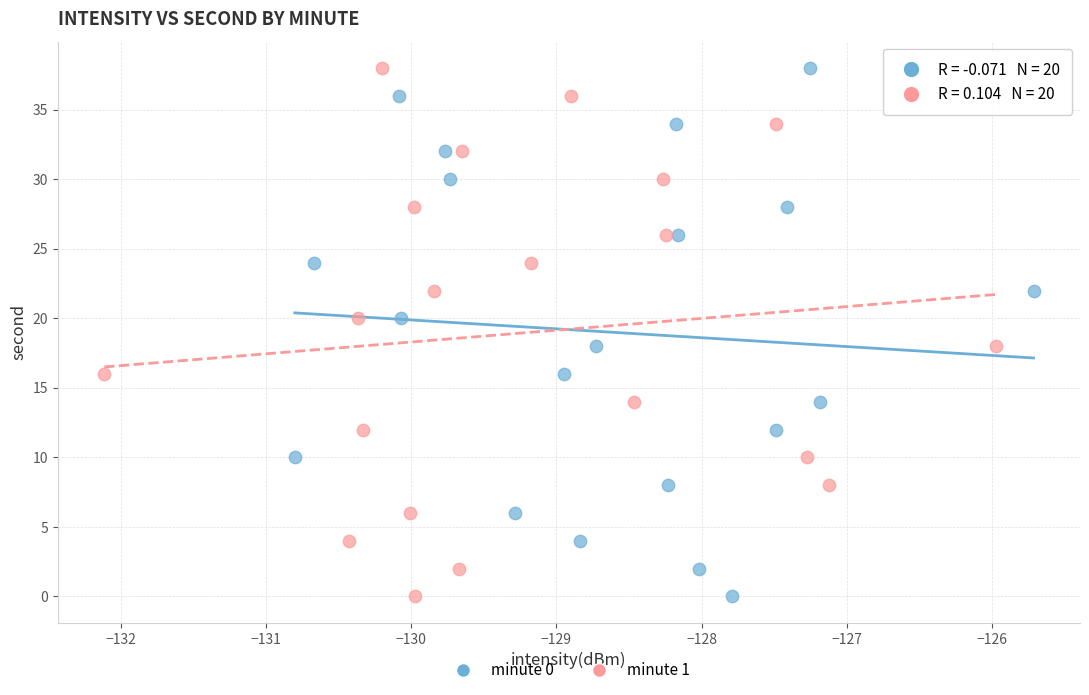

What are all the series names shown in the legend?

minute 0, minute 1